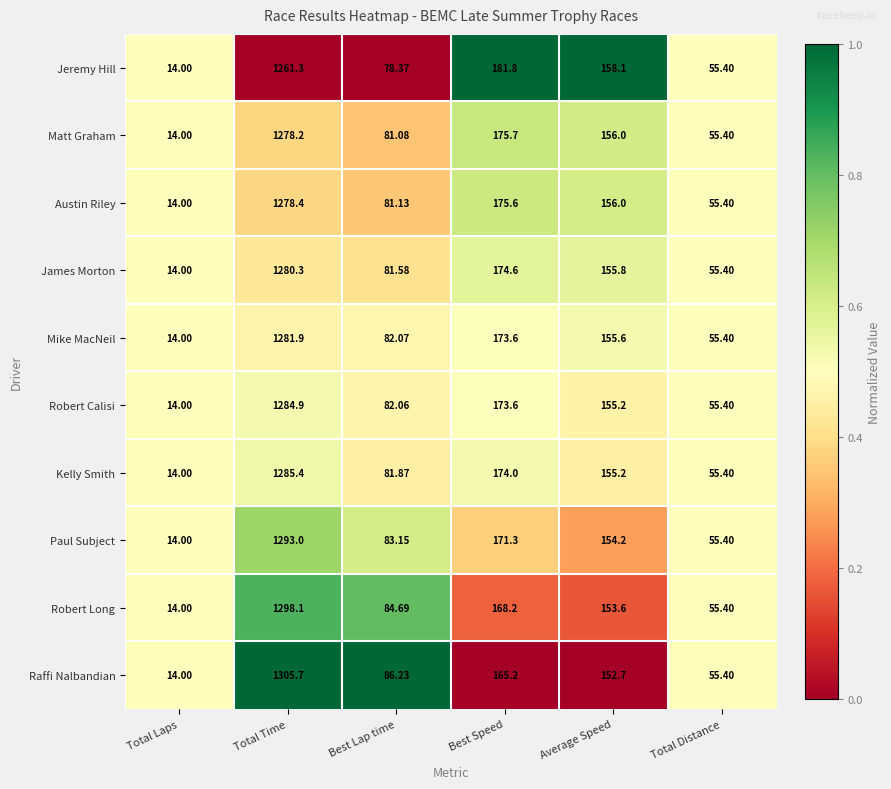

At which label is Mike MacNeil closest to 647?

Best Speed